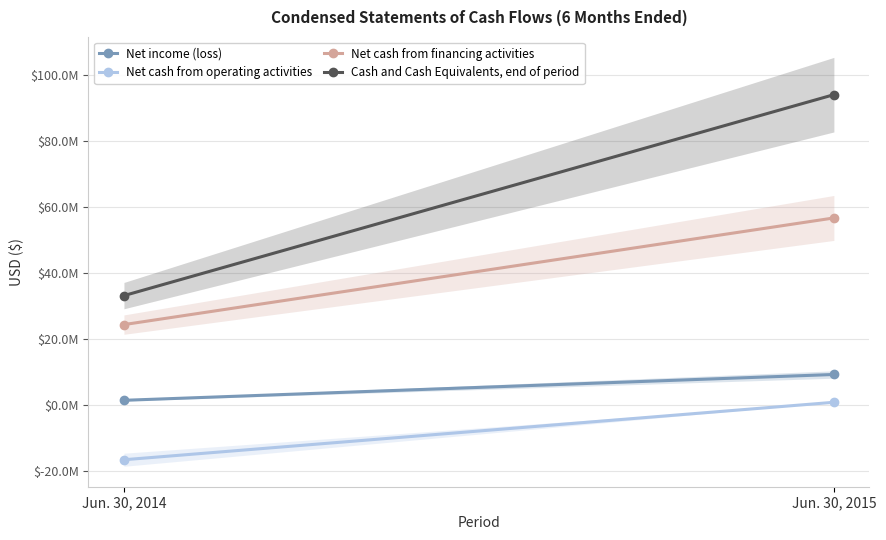

List the series in order of their overall mean, lowest first.

Net cash from operating activities, Net income (loss), Net cash from financing activities, Cash and Cash Equivalents, end of period